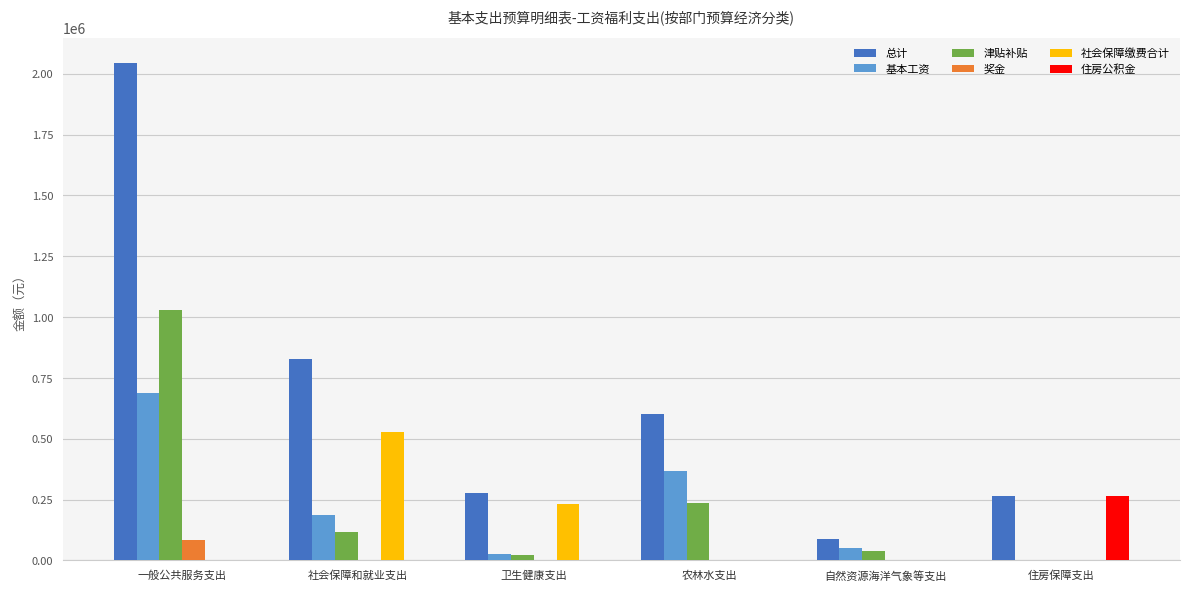

What are all the series names shown in the legend?

总计, 基本工资, 津贴补贴, 奖金, 社会保障缴费合计, 住房公积金